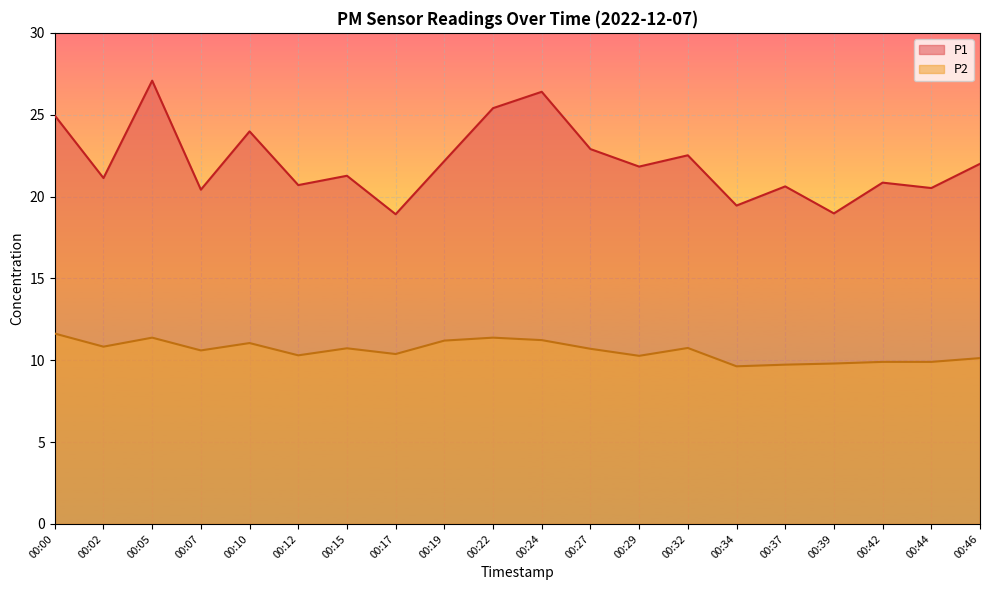

True or false: P2 and P1 intersect in this chart.

False